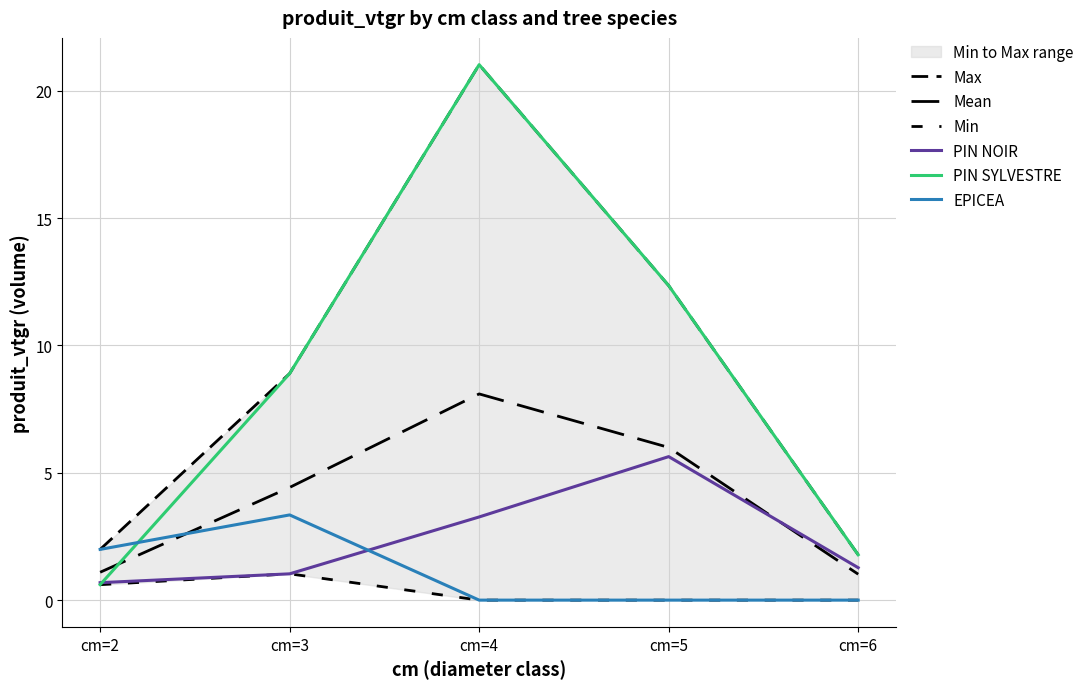

Between which two adjacent categories do PIN NOIR and EPICEA first intersect?

cm=3 and cm=4